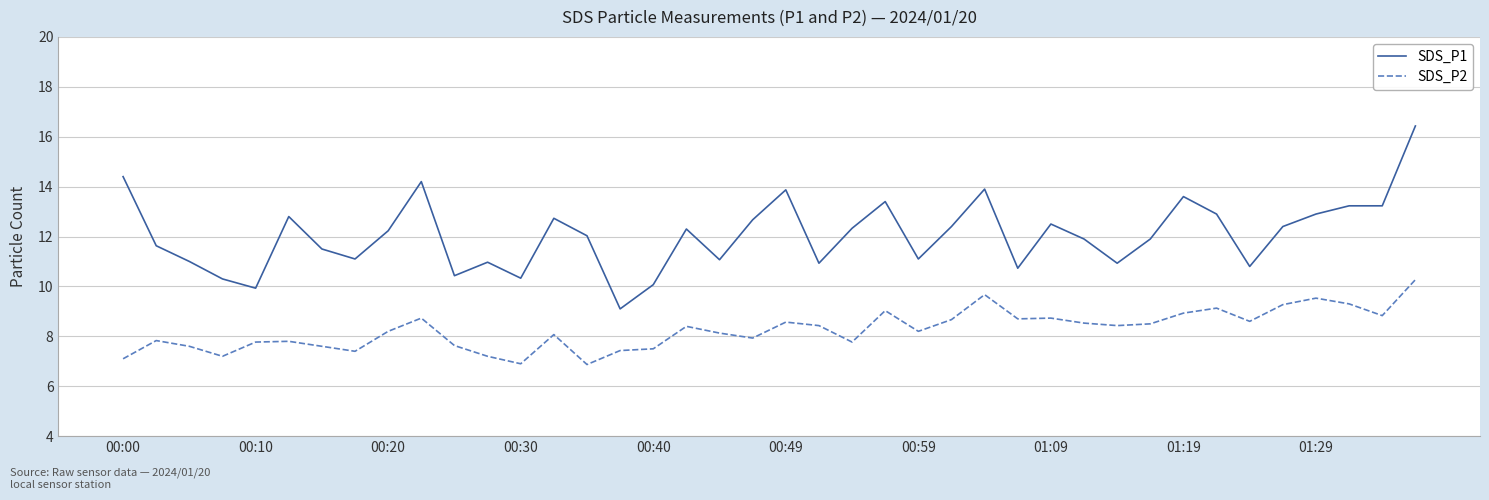

True or false: SDS_P2 and SDS_P1 intersect in this chart.

False